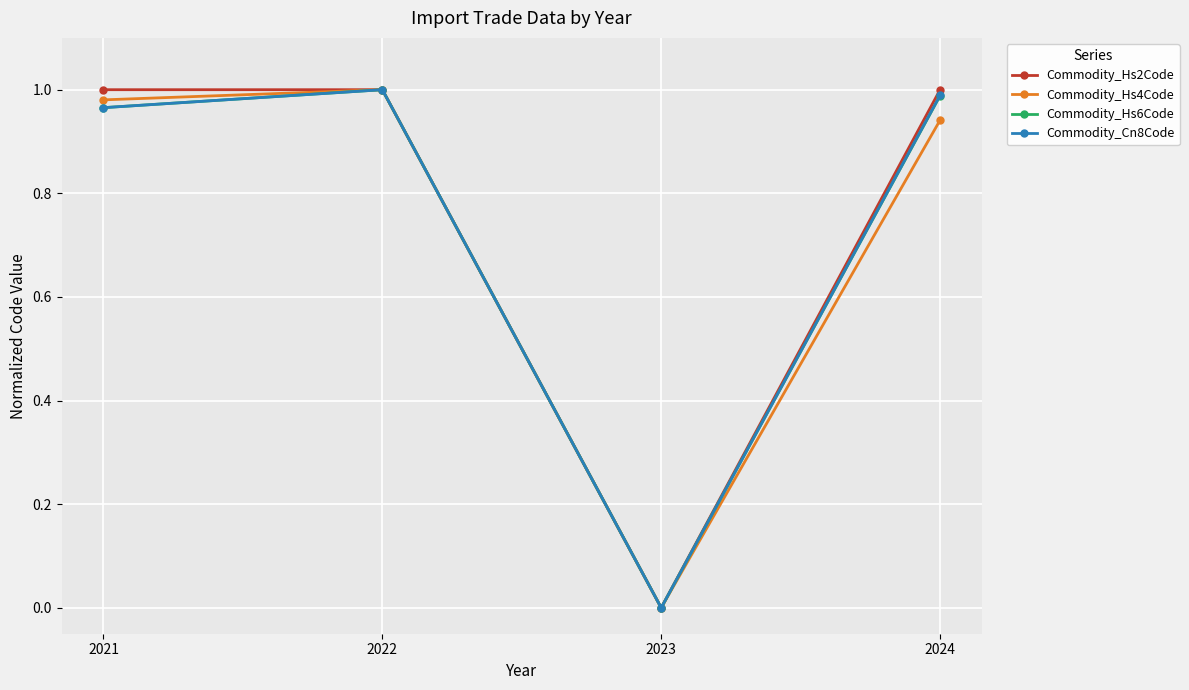

Which series changed the most between 2023 and 2024?

Commodity_Hs2Code